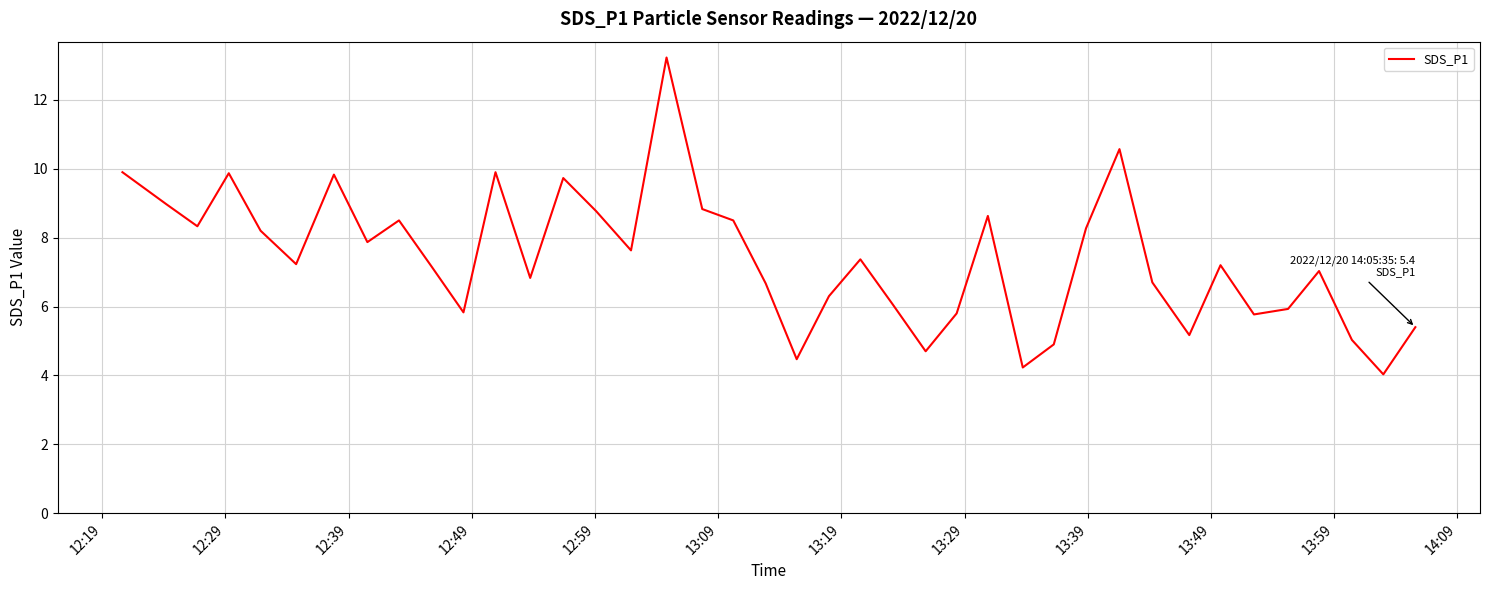

What is the difference between the maximum and minimum values?

9.2